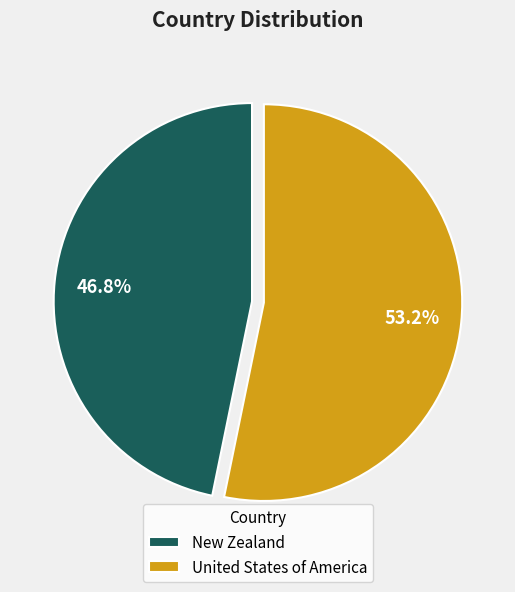

To the nearest percent, what is the combined percentage of New Zealand and United States of America?

100%